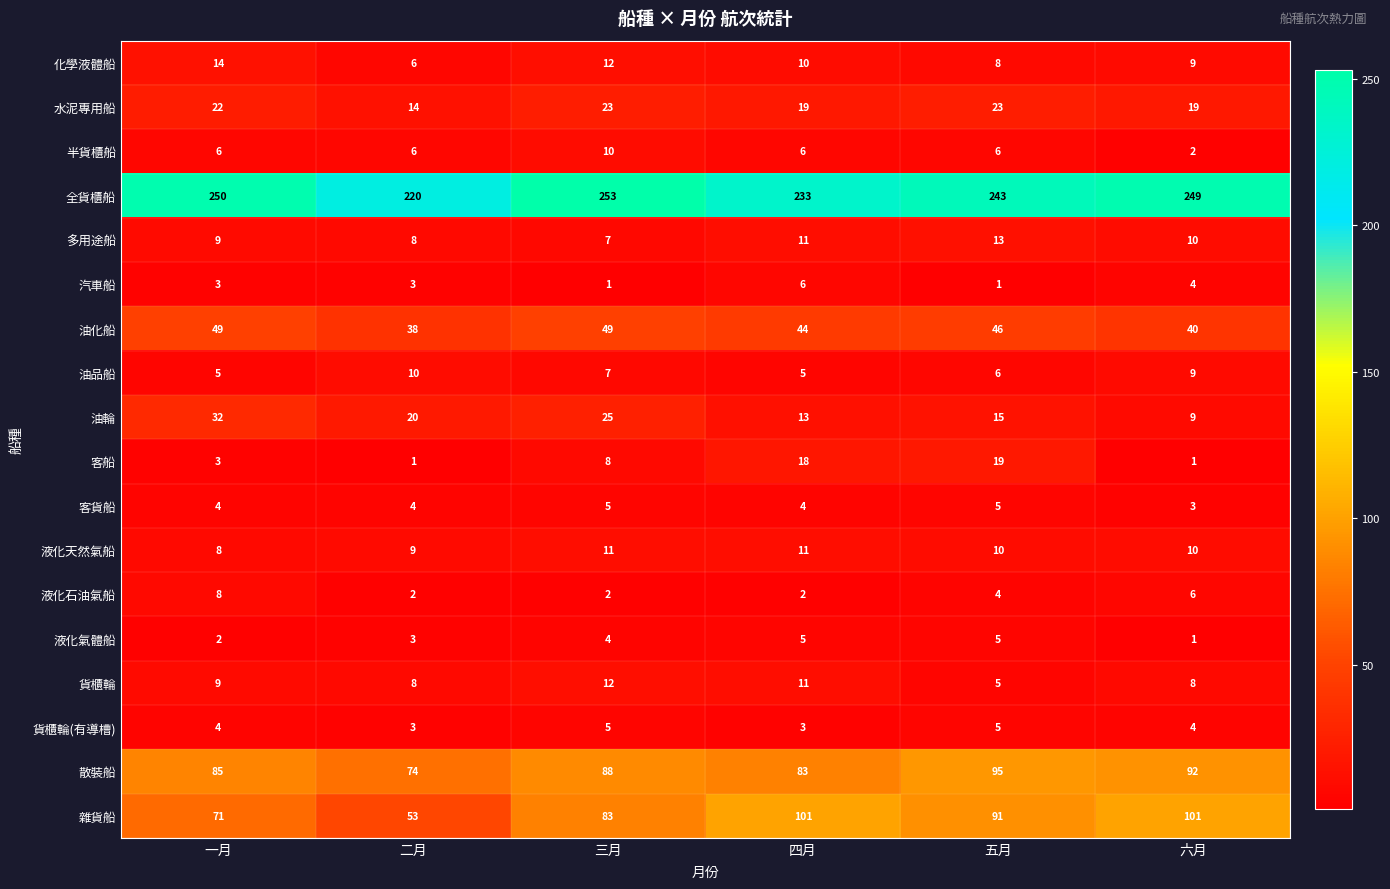

Which series changed the most between 一月 and 二月?

全貨櫃船